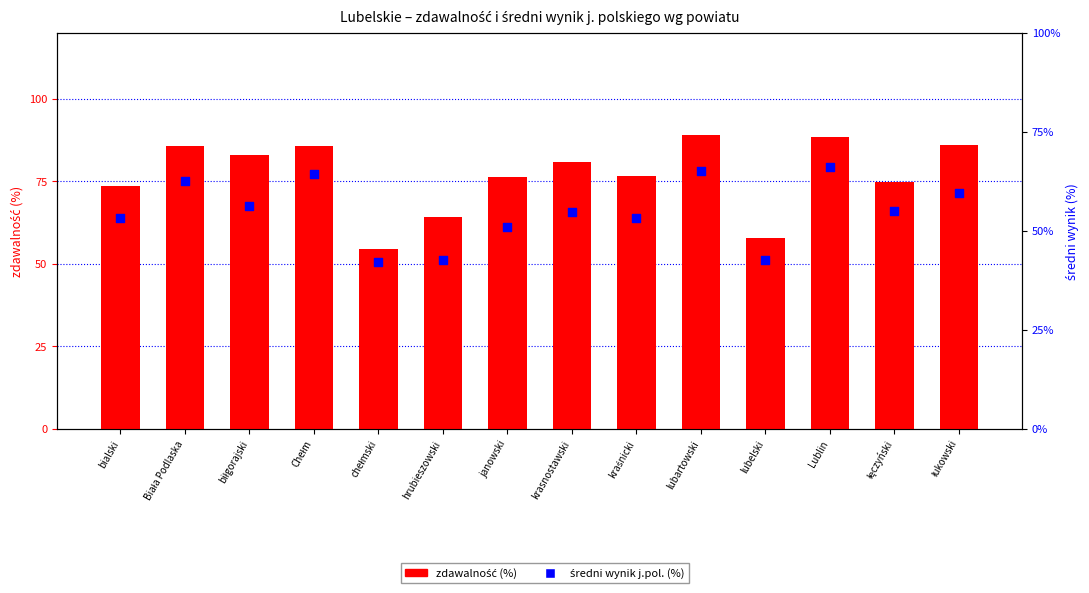

What is the total value across all series at łukowski?

145.6